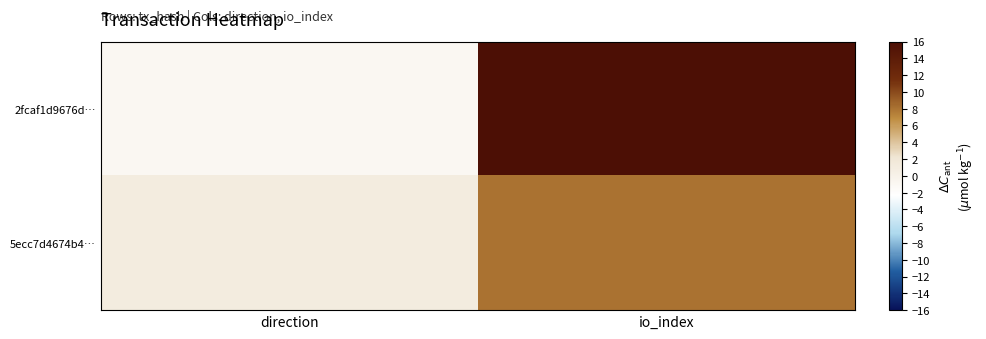

What is the spread (max minus min) of values at io_index?

19